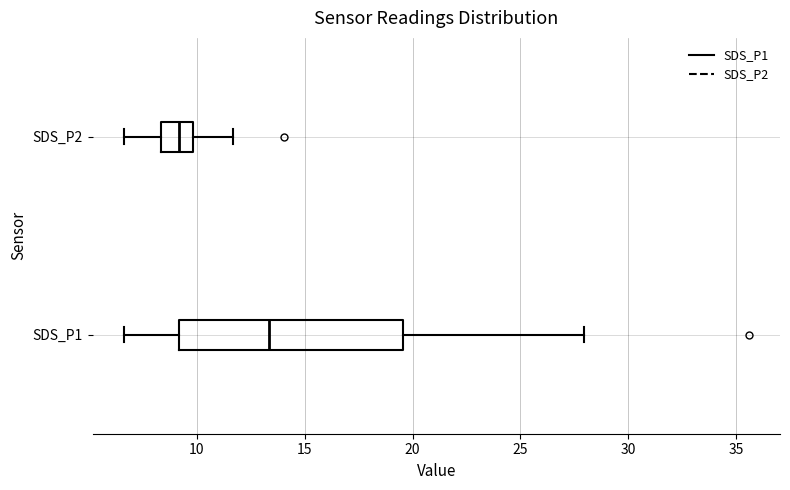

Reading bottom to top, transcribe this box plot: for each box, give where its median line is, the range the box spans, and where its two whiskers end, as read against the x-axis. The values are not printed on the chart, so give them approximately, as read against the axis.

SDS_P1: median 13.5, box 9.0 to 19.5, whiskers 6.5 to 28.0
SDS_P2: median 9.0, box 8.5 to 10.0, whiskers 6.5 to 11.5